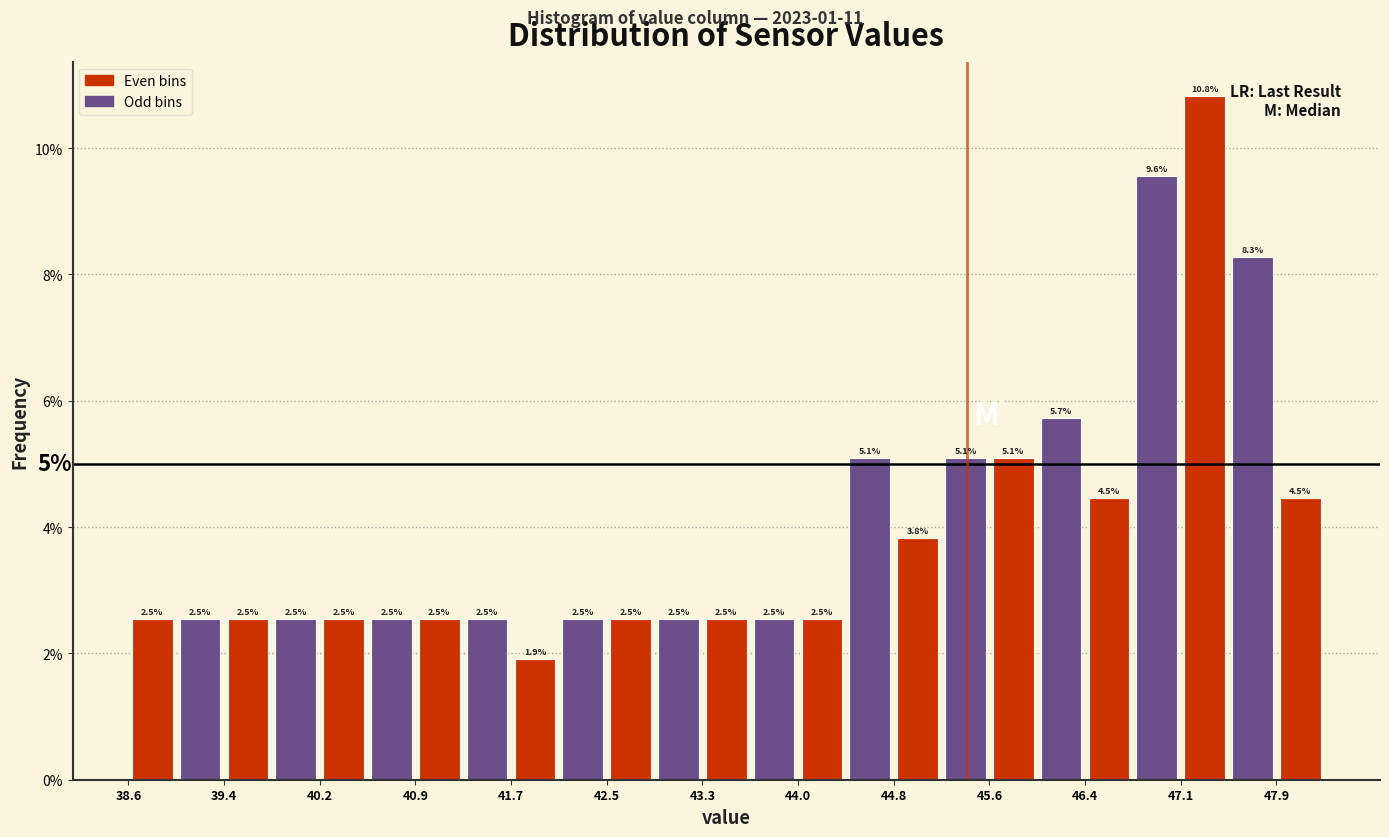

Read against the x-axis, roughly where is the centre of the tallest bar?

47.3